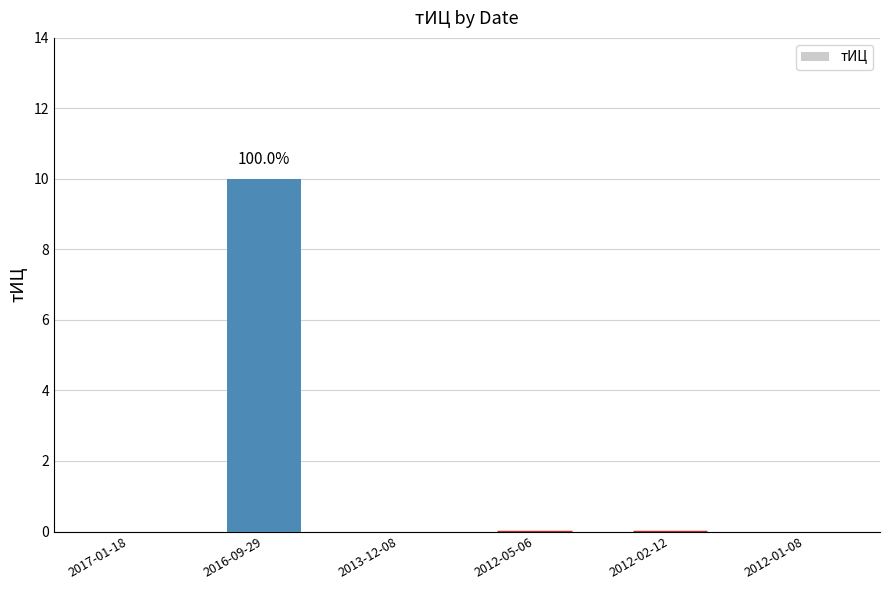

The chart shows a value of 7 at 2012-02-12. True or false?

False